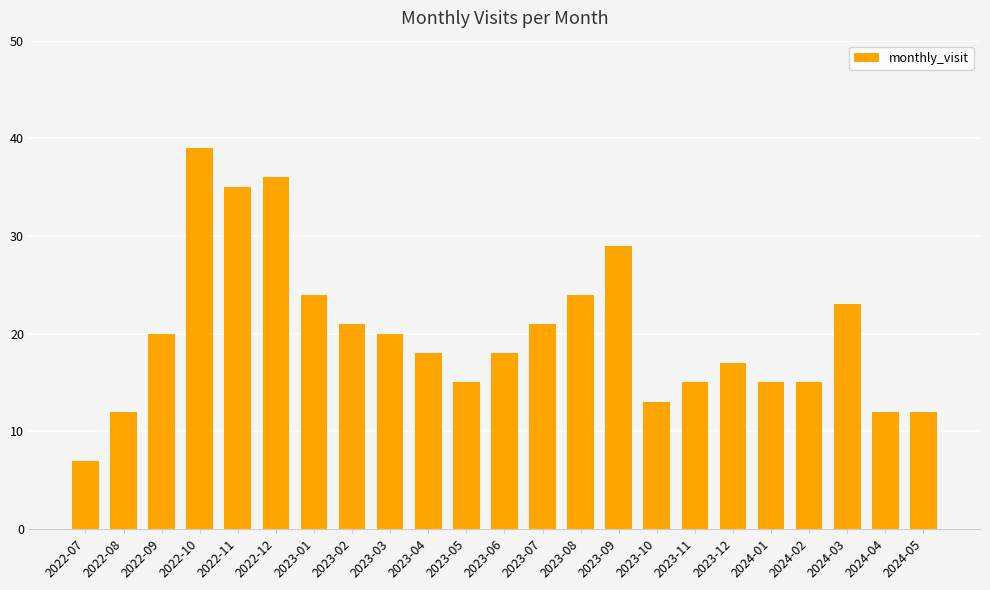

What is the label of the 5th bar from the left?

2022-11